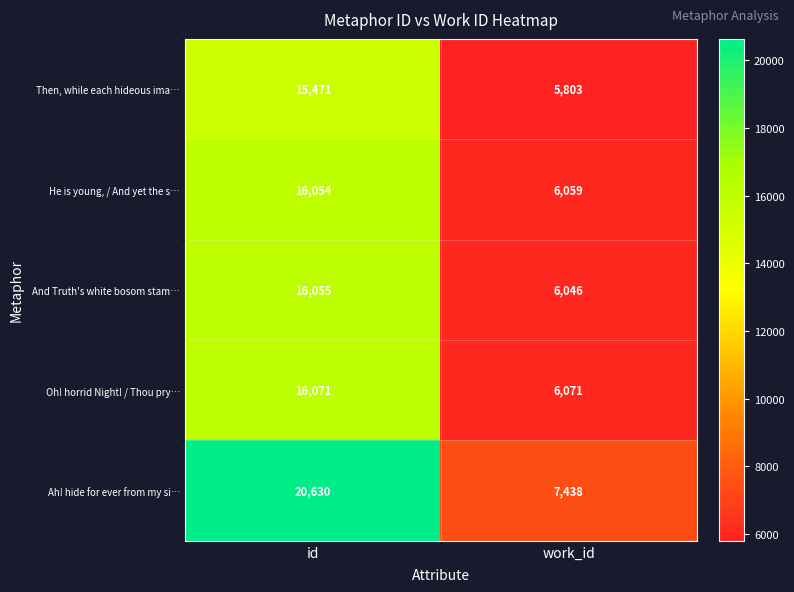

Which series has the largest range (max minus min)?

Ah! hide for ever from my si…